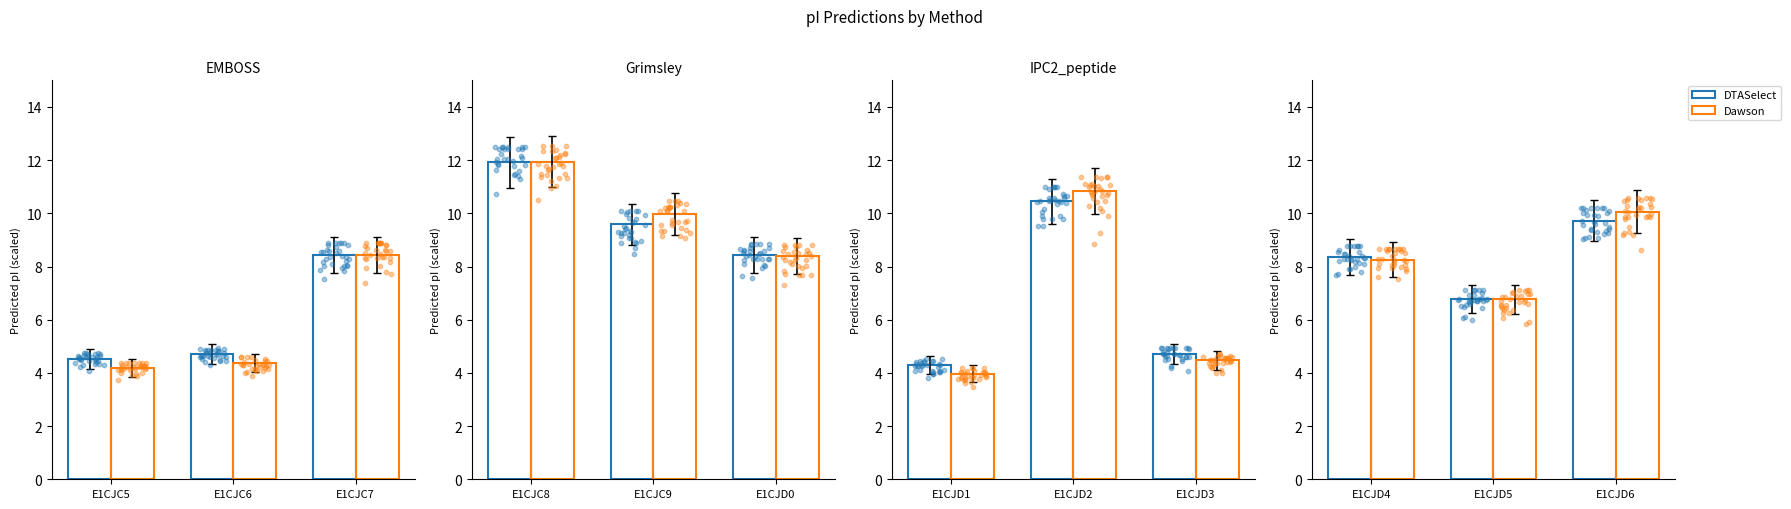

Is the value of DTASelect at E1CJC9 greater than the value of EMBOSS at E1CJC7?

Yes